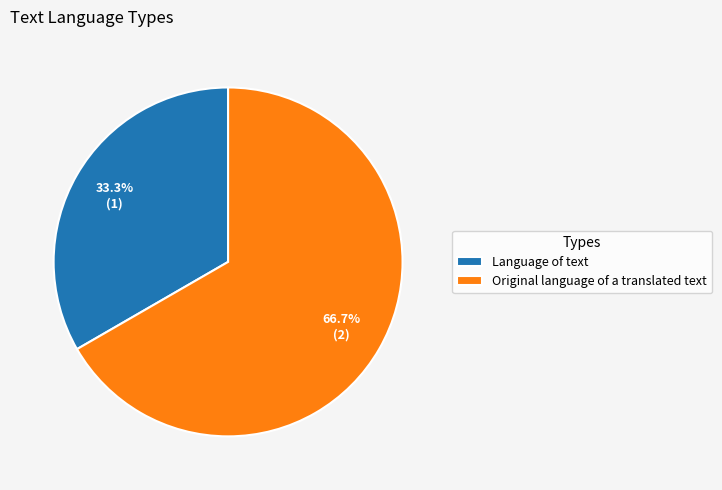

To the nearest percent, what portion does Original language of a translated text represent?

67%